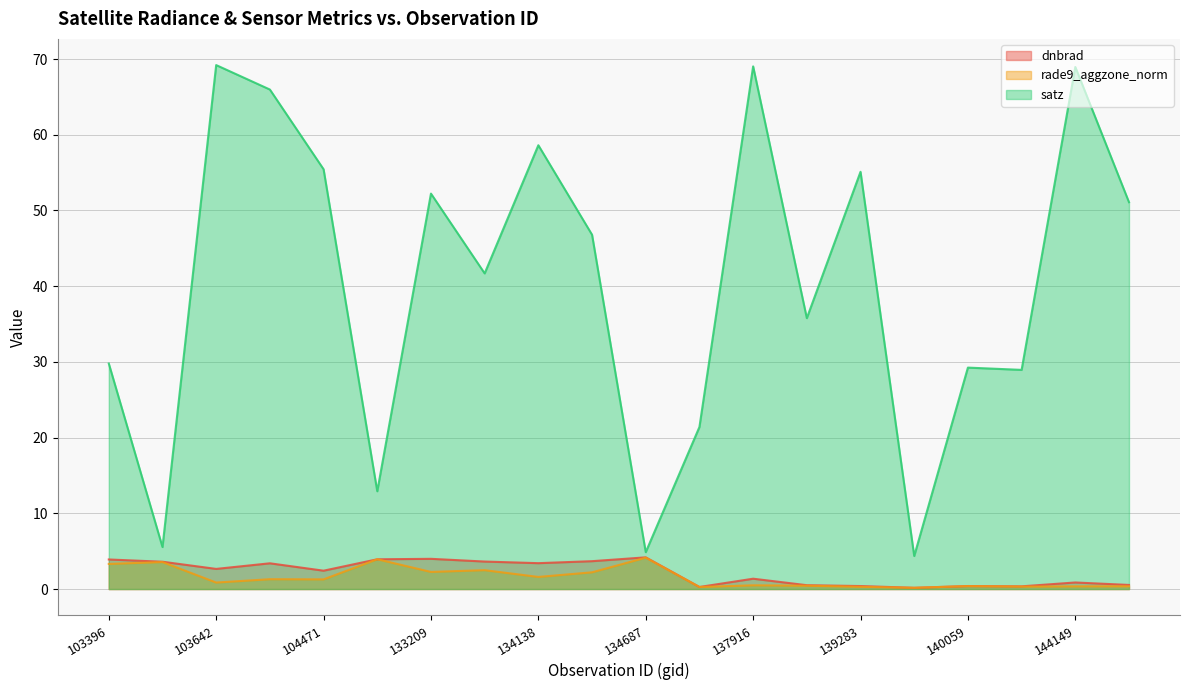

What is the approximate value of rade9_aggzone_norm at 139866?

0.2